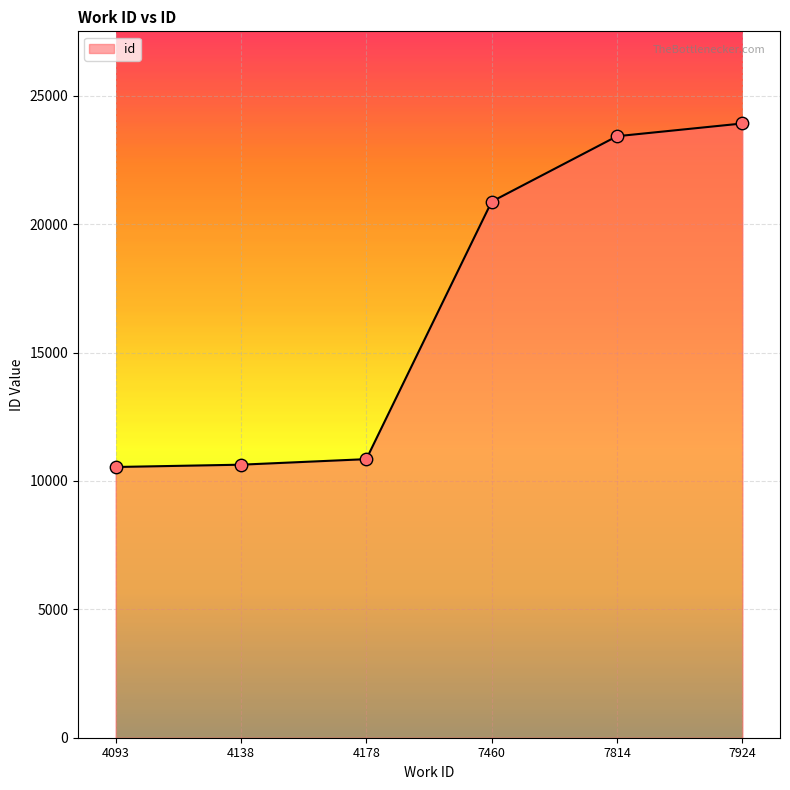

What is the ratio of the value at 4093 to the value at 7460?

0.5